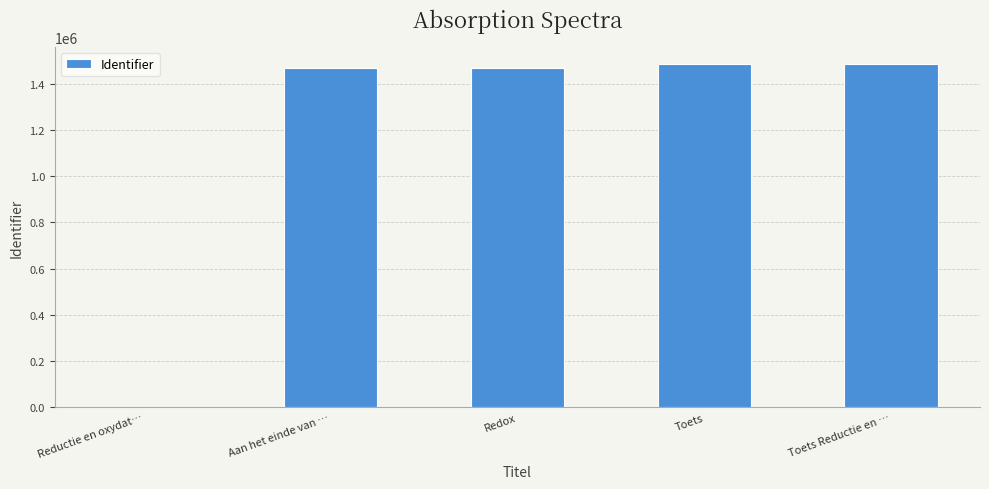

Does the chart contain stacked bars?

No